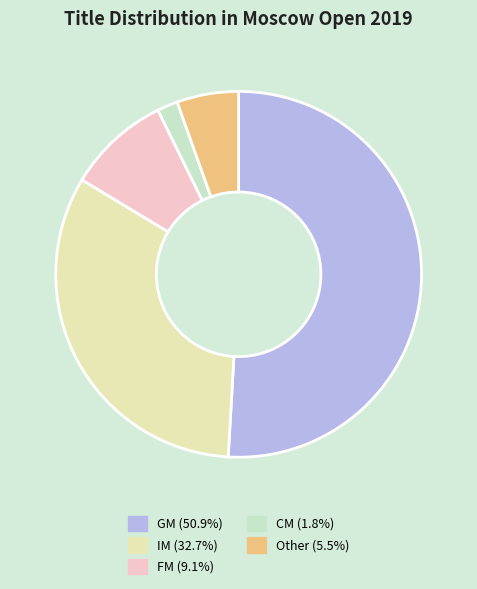

Is there any slice that represents more than half of the pie?

Yes